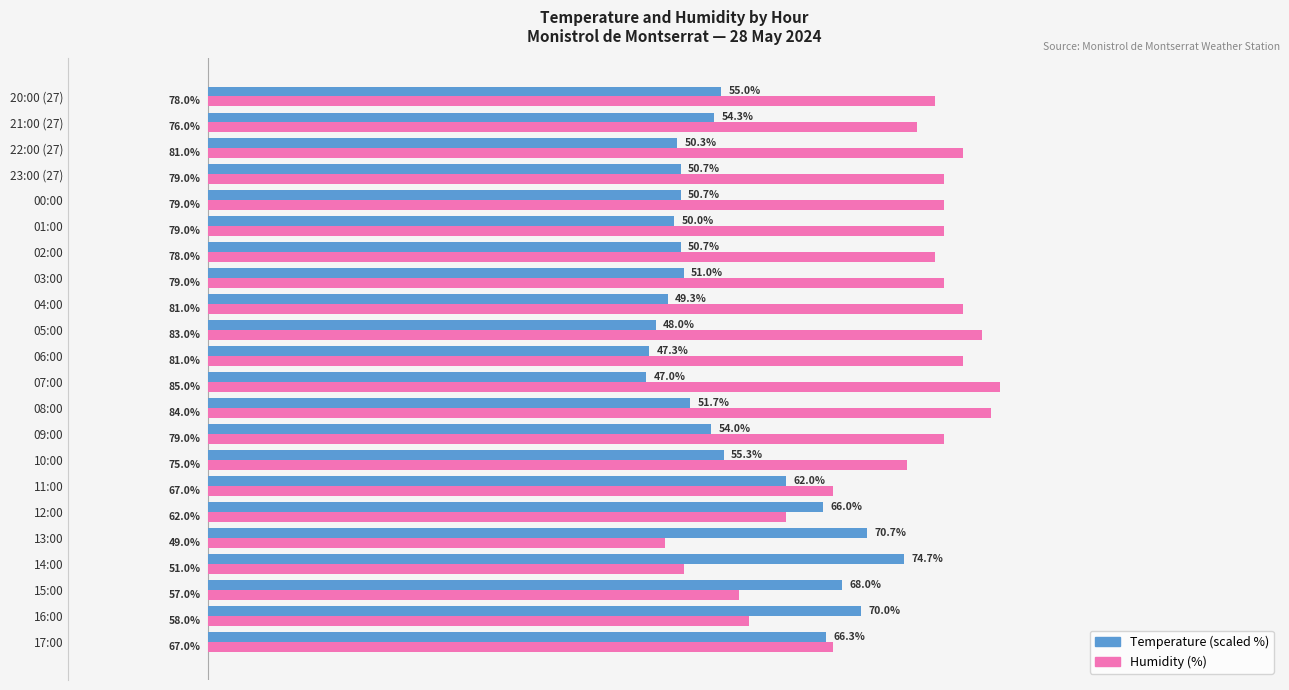

Which series changed the most between 07:00 and 04:00?

Humidity (%)